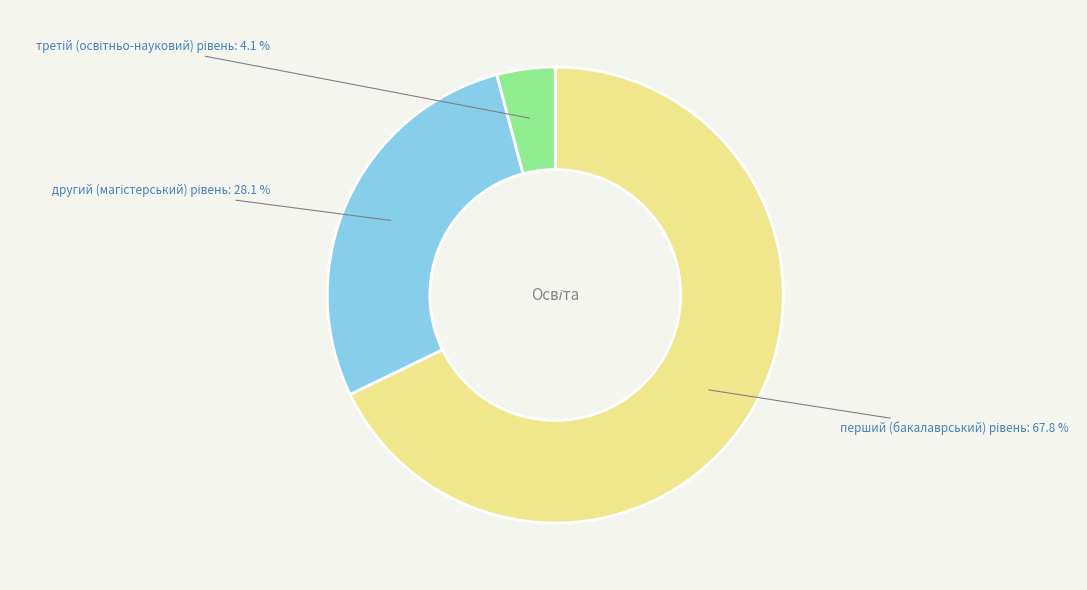

Is there a majority slice in this chart?

Yes